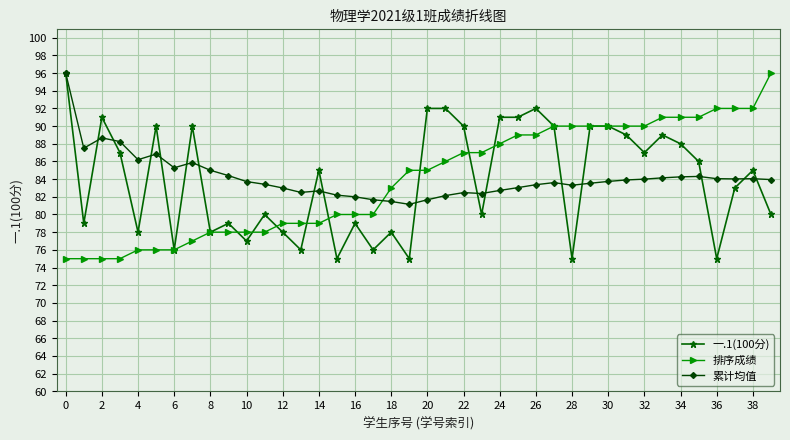

True or false: 一.1(100分) has more than 1 points higher than both neighbors.

True